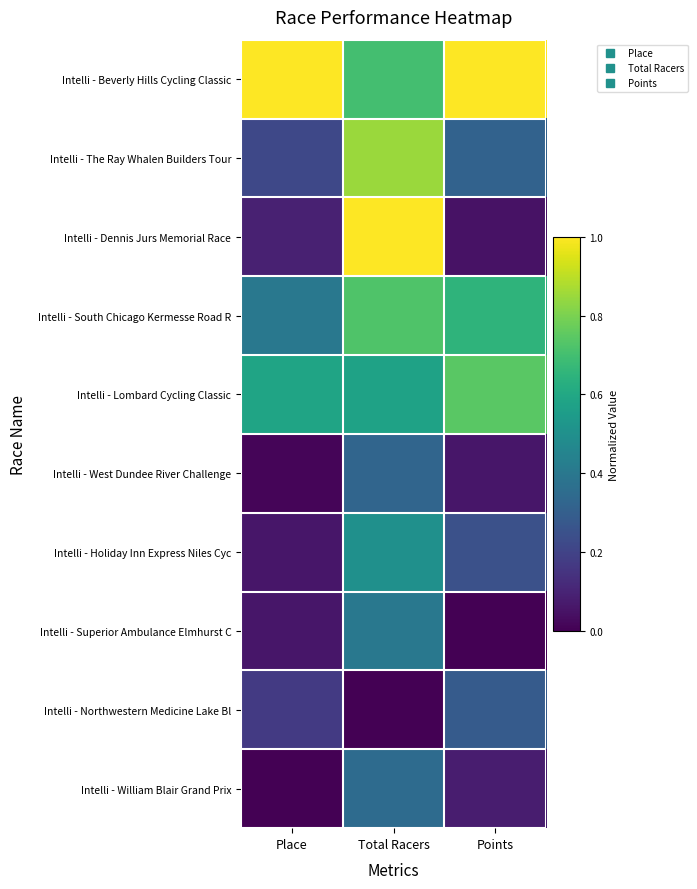

At which category is the sum across all series the highest?

Total Racers